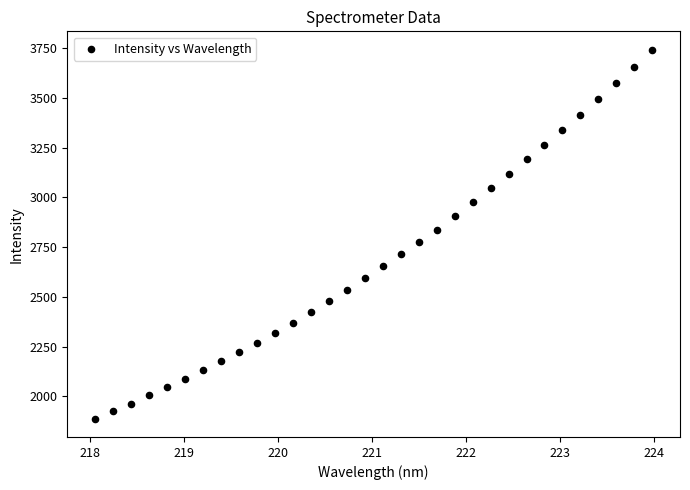

What is the range of X values (max minus min)?

5.9